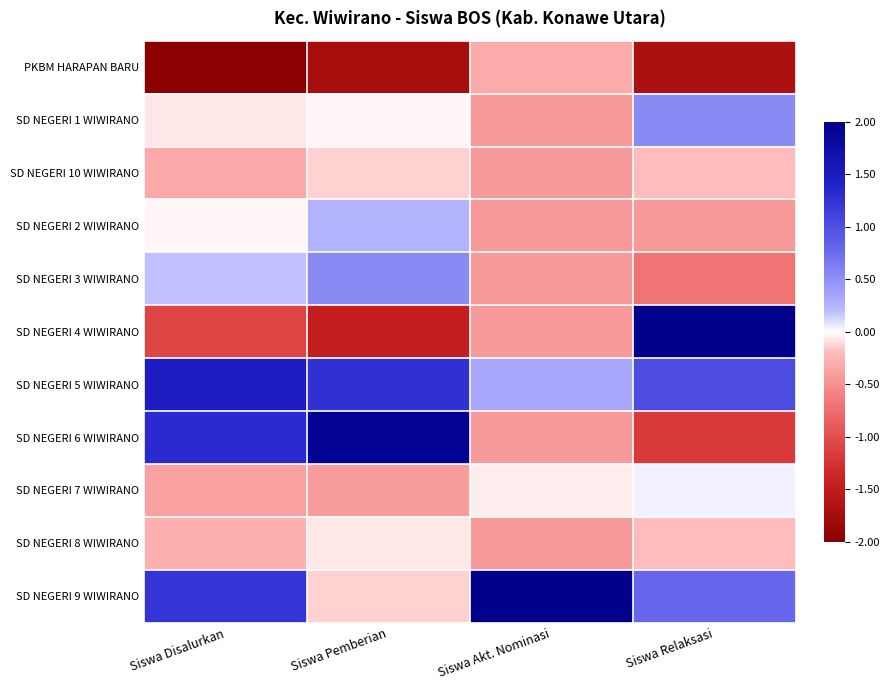

Rank the series by their maximum value, from lowest to highest.

PKBM HARAPAN BARU, SD NEGERI 10 WIWIRANO, SD NEGERI 8 WIWIRANO, SD NEGERI 7 WIWIRANO, SD NEGERI 2 WIWIRANO, SD NEGERI 3 WIWIRANO, SD NEGERI 1 WIWIRANO, SD NEGERI 5 WIWIRANO, SD NEGERI 6 WIWIRANO, SD NEGERI 4 WIWIRANO, SD NEGERI 9 WIWIRANO